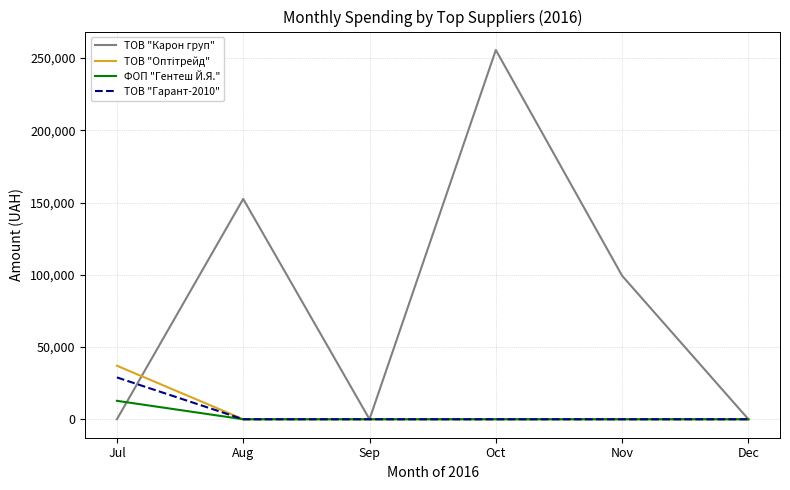

The value of ФОП "Гентеш Й.Я." at Jul is 12755.0. True or false?

True